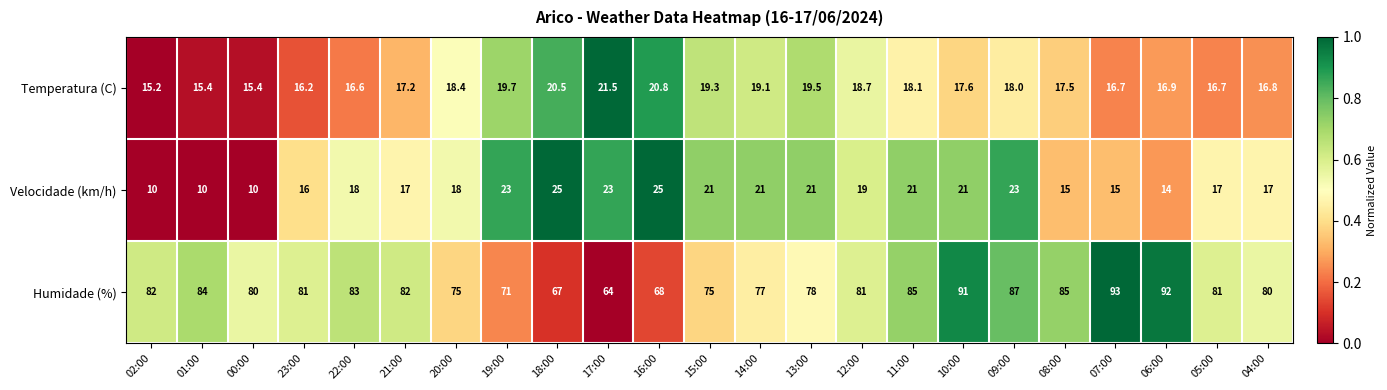

What is the minimum value shown in the chart?

10.0